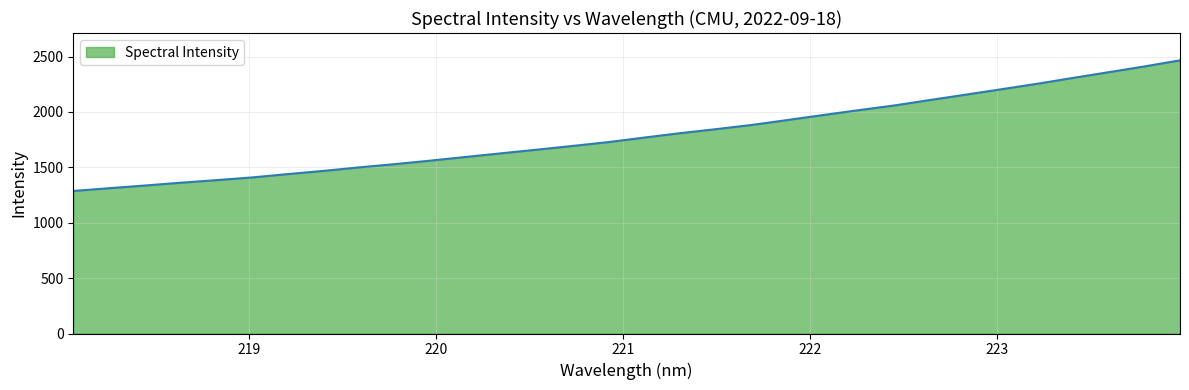

What is the maximum value shown in the chart?

2465.8